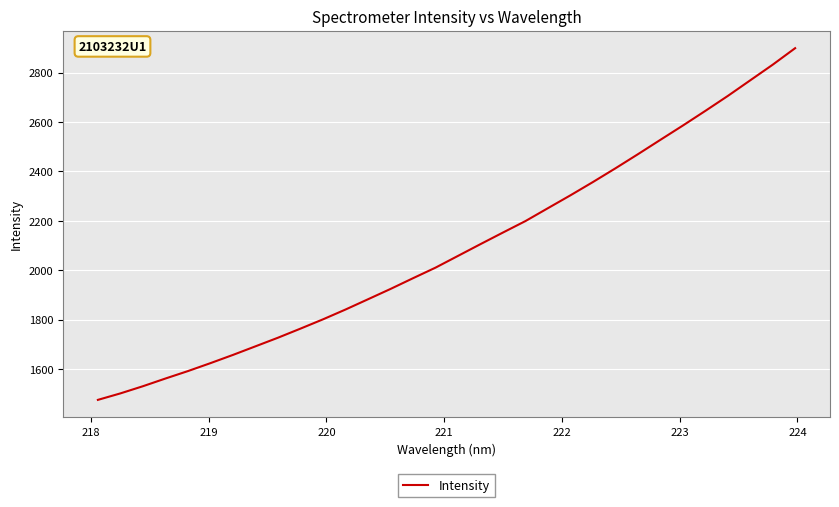

What is the maximum value shown in the chart?

2899.1